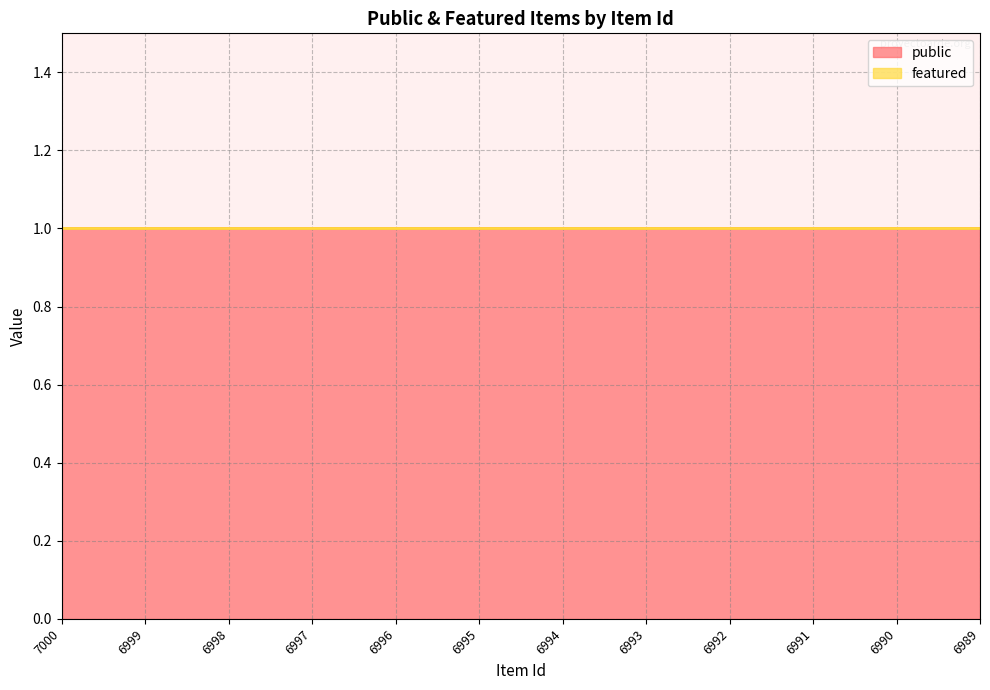

Reading left to right, transcribe all the data shown in this chart.

public: 7000=1	6999=1	6998=1	6997=1	6996=1	6995=1	6994=1	6993=1	6992=1	6991=1	6990=1	6989=1
featured: 7000=0	6999=0	6998=0	6997=0	6996=0	6995=0	6994=0	6993=0	6992=0	6991=0	6990=0	6989=0